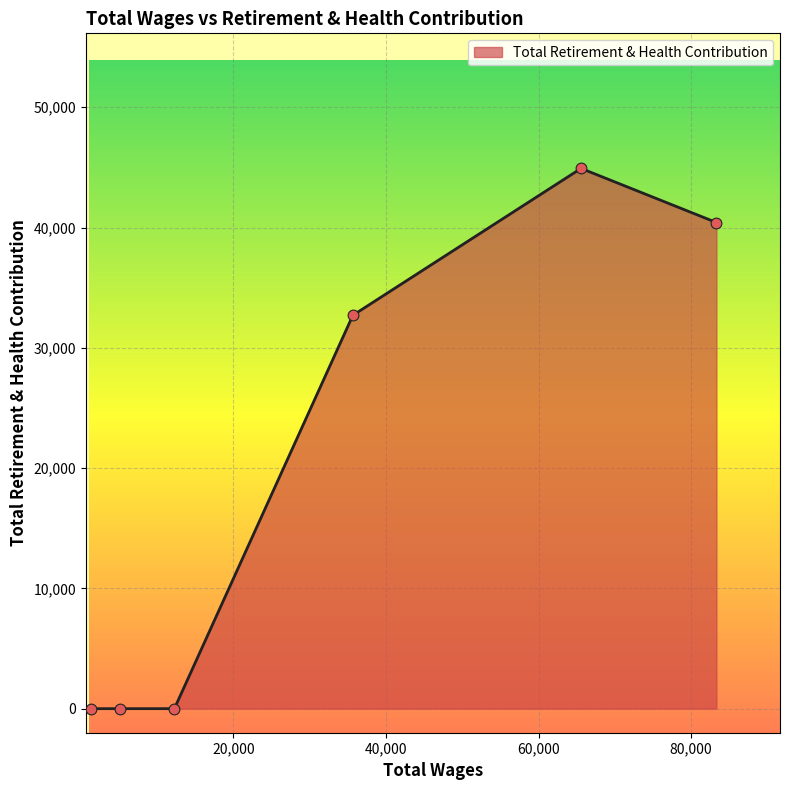

What is the greatest value displayed?

44914